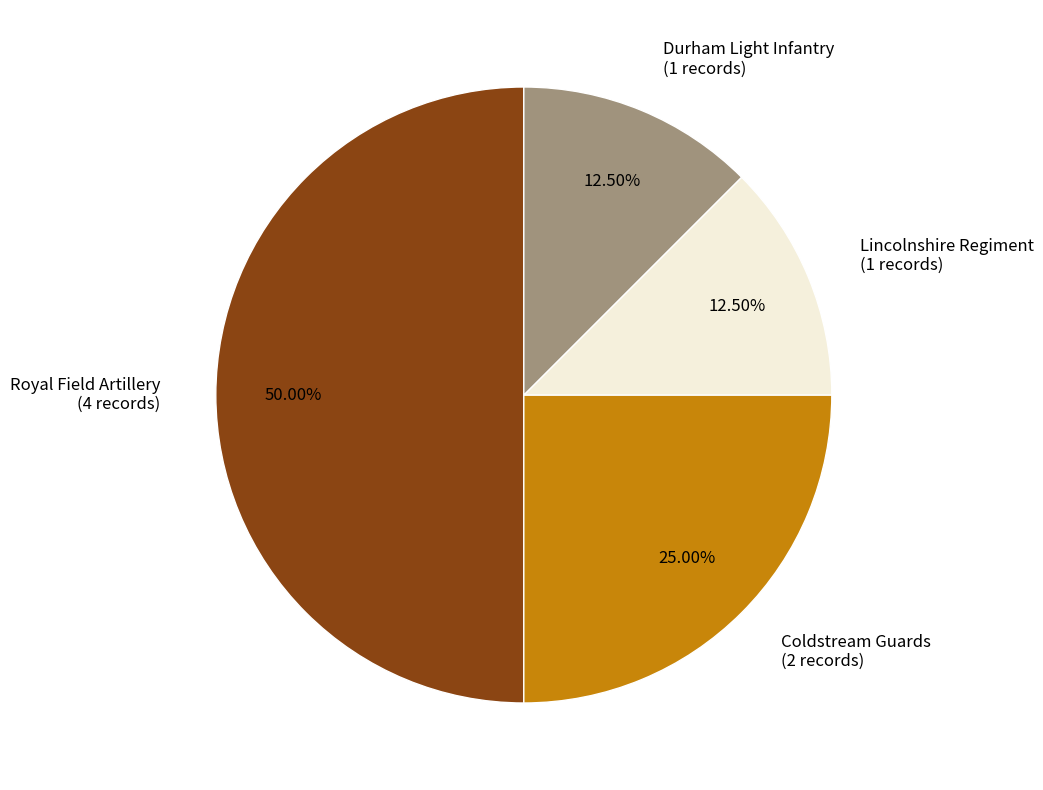

Between Lincolnshire Regiment (1 records) and Coldstream Guards (2 records), which is larger?

Coldstream Guards (2 records)